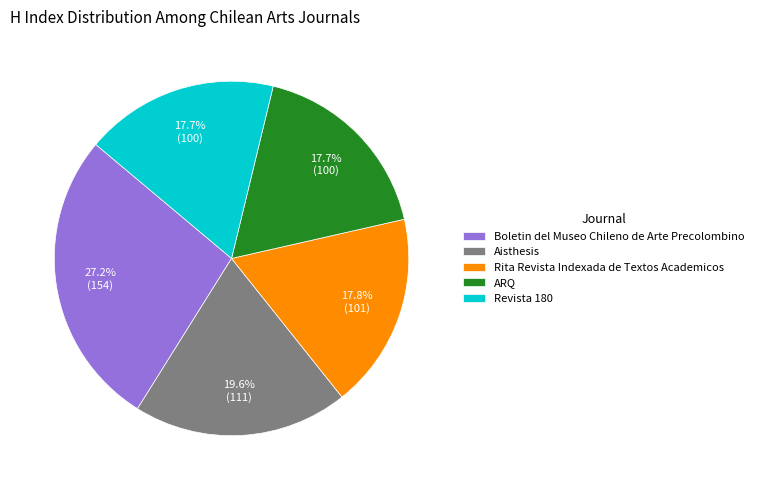

To the nearest percent, what is the average slice percentage?

20%